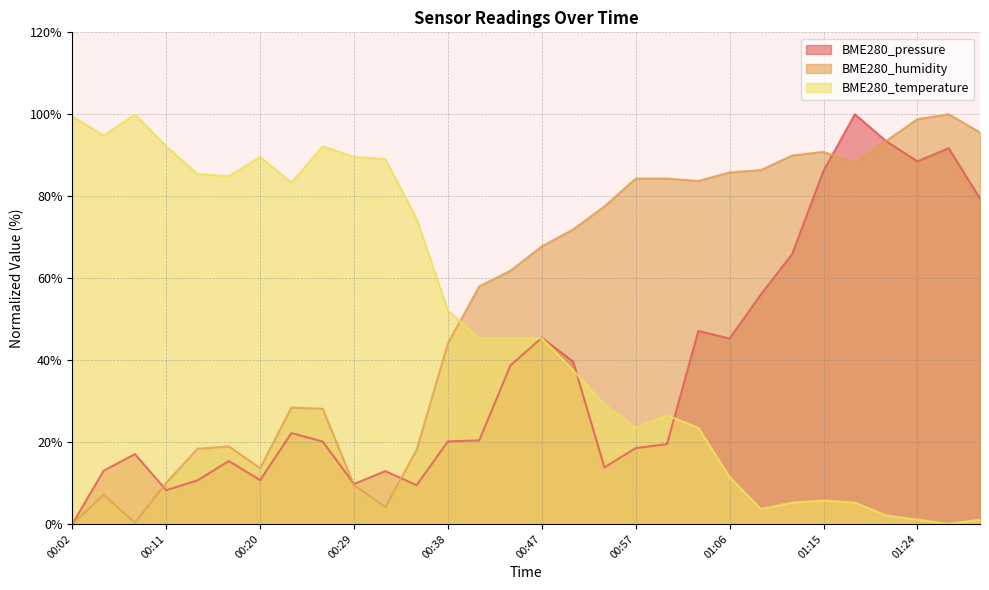

Which label corresponds to the smallest value in the chart?

00:02